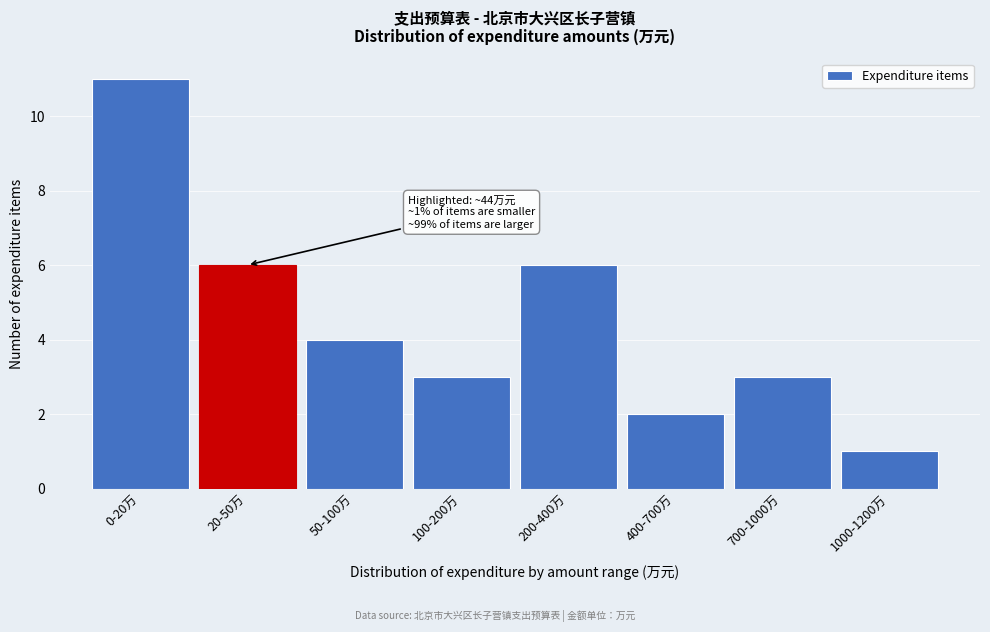

Reading left to right, what are all the values shown in this chart?

0-20万=11	20-50万=6	50-100万=4	100-200万=3	200-400万=6	400-700万=2	700-1000万=3	1000-1200万=1